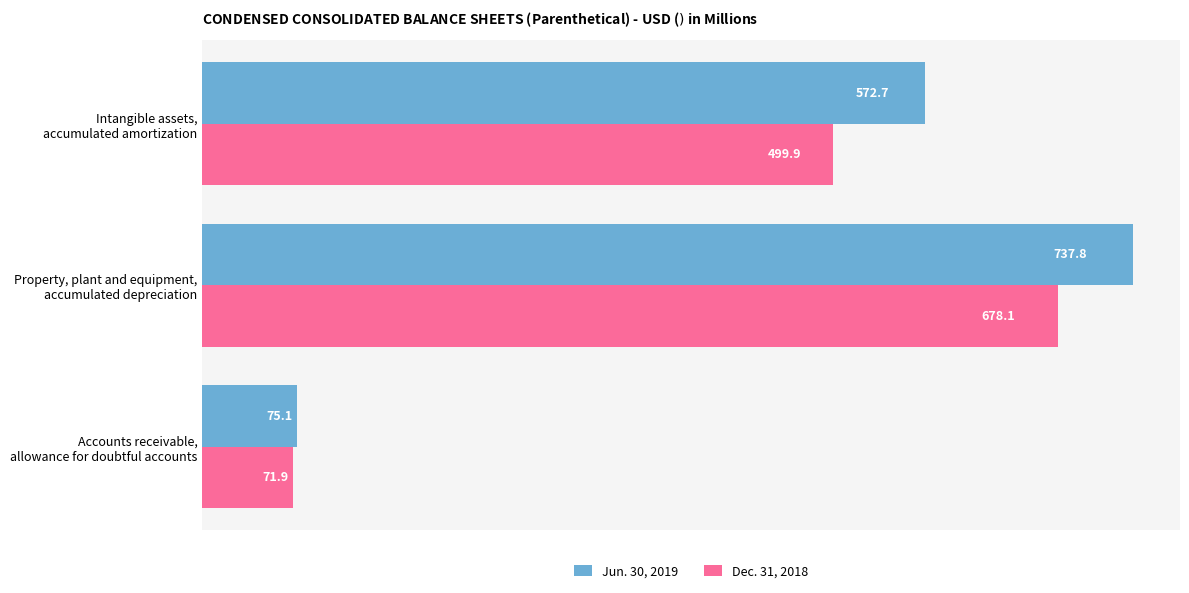

How many data points in Jun. 30, 2019 are less than 572?

1